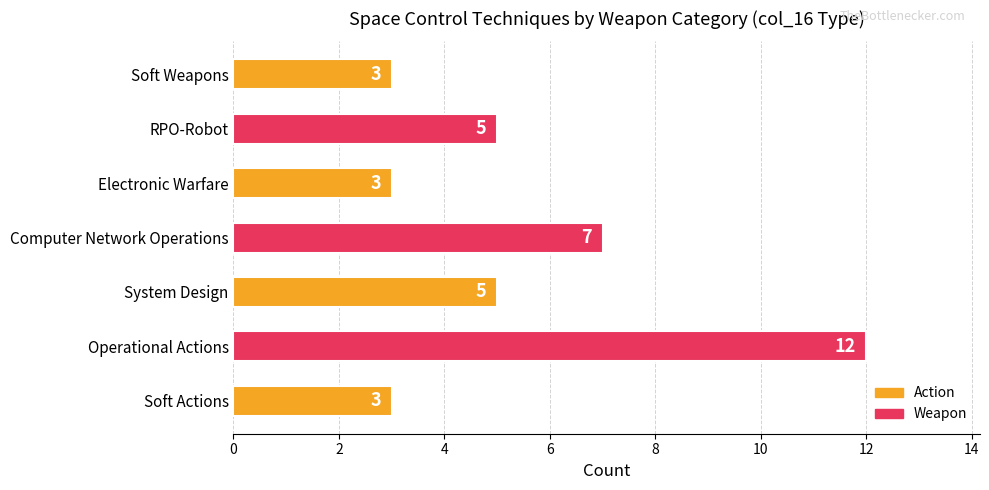

How many values are between 3 and 7?

6